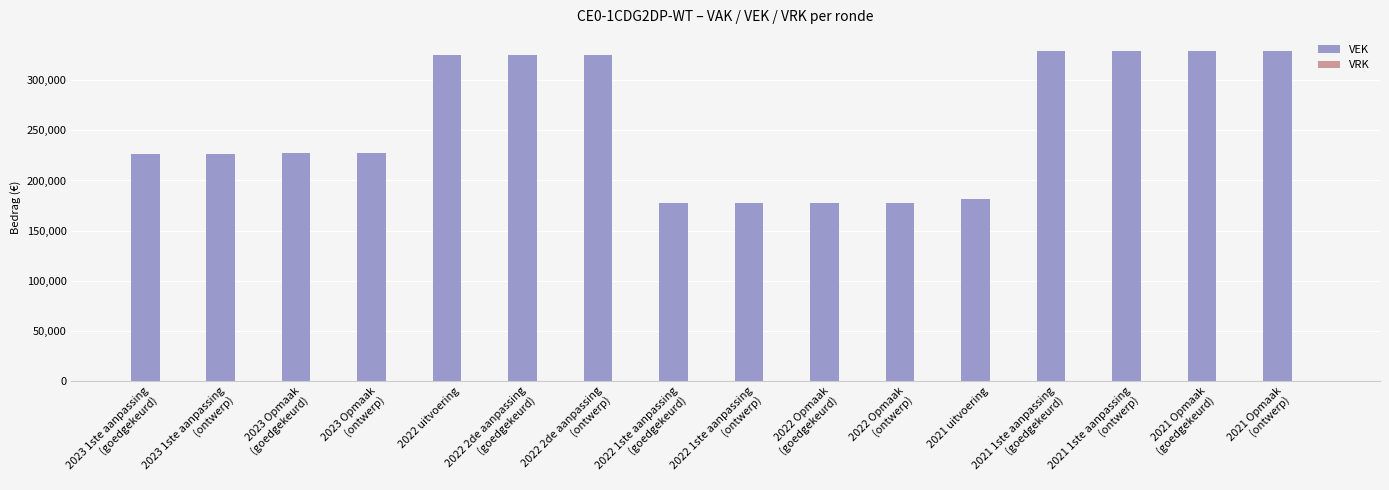

What is the value of the 10th bar from the left?

177761